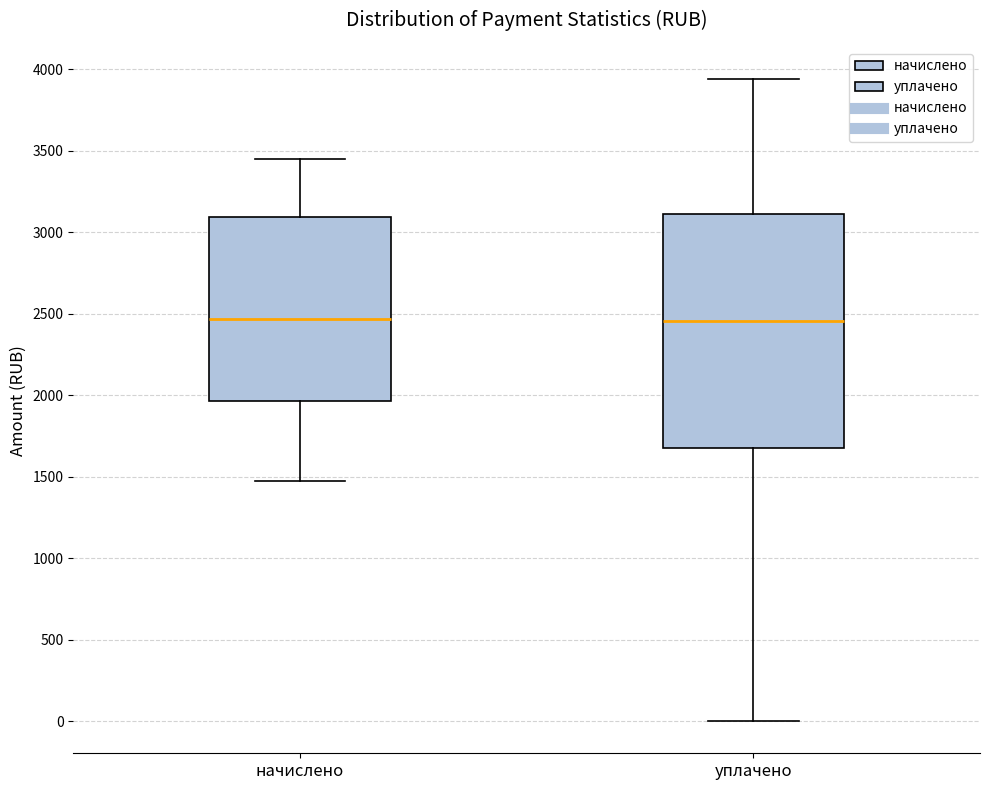

Reading left to right, transcribe this box plot: for each box, give where its median line is, the range the box spans, and where its two whiskers end, as read against the y-axis. The values are not printed on the chart, so give them approximately, as read against the axis.

начислено: median 2450, box 1950 to 3100, whiskers 1500 to 3450
уплачено: median 2450, box 1700 to 3100, whiskers 0 to 3950